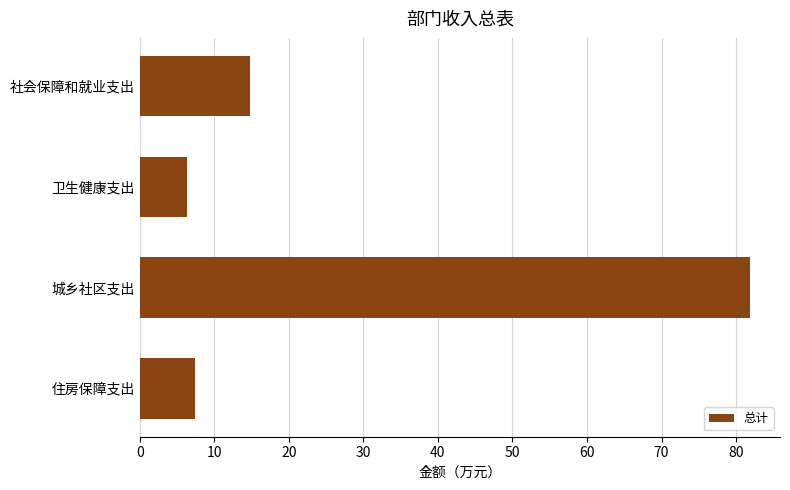

Reading bottom to top, list all the values displayed in this chart.

住房保障支出=7.4	城乡社区支出=81.8	卫生健康支出=6.4	社会保障和就业支出=14.8